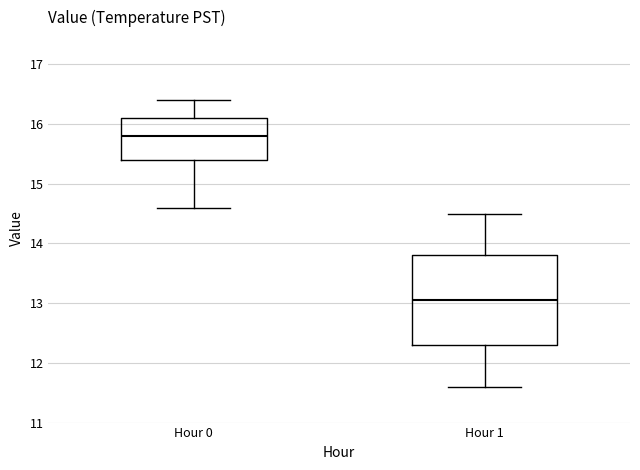

Which box has the lowest median line?

Hour 1